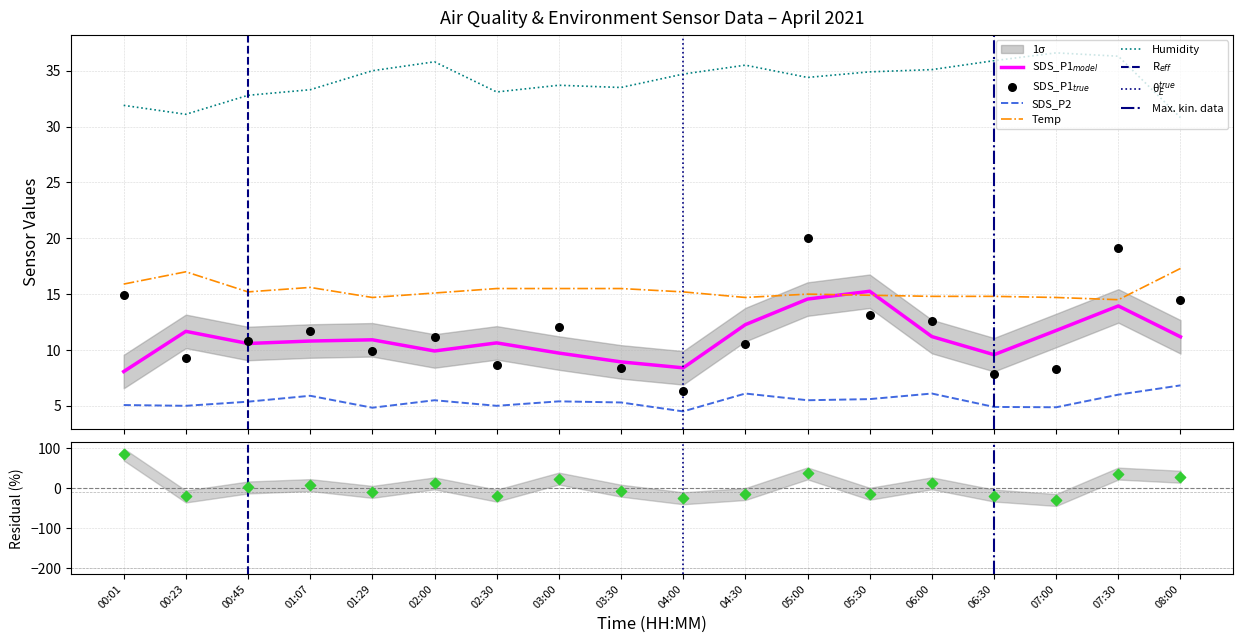

Which series has the largest total across all categories?

Humidity